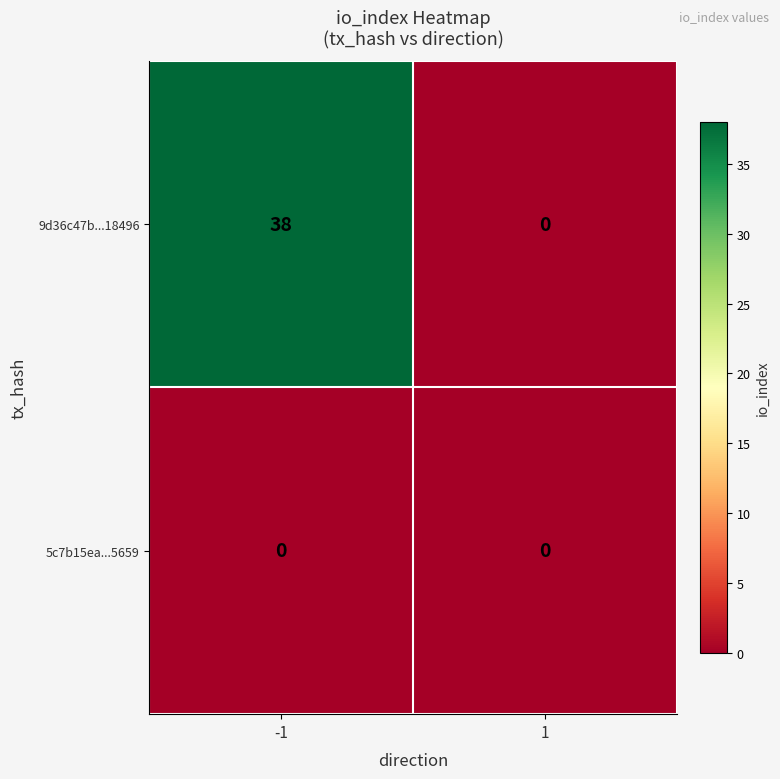

Reading right to left, extract all data points from this chart.

9d36c47b...18496: 0	38
5c7b15ea...5659: 0	0